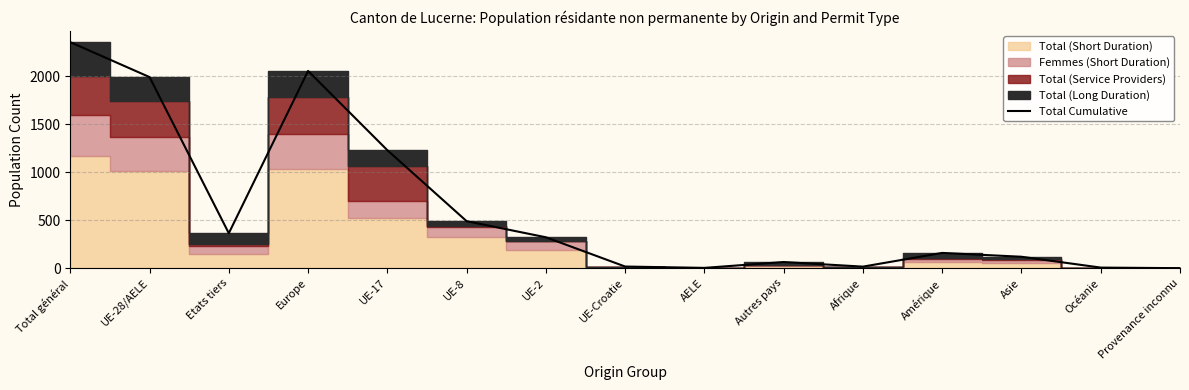

The value at Total général is 4180. True or false?

False